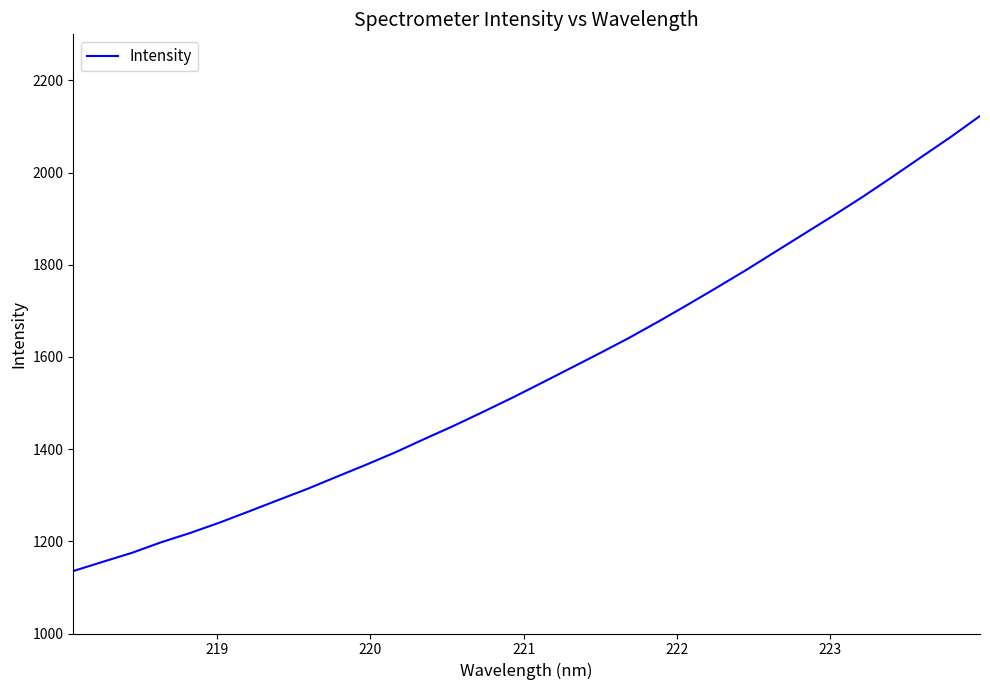

What is the difference between the maximum and minimum values?

987.4